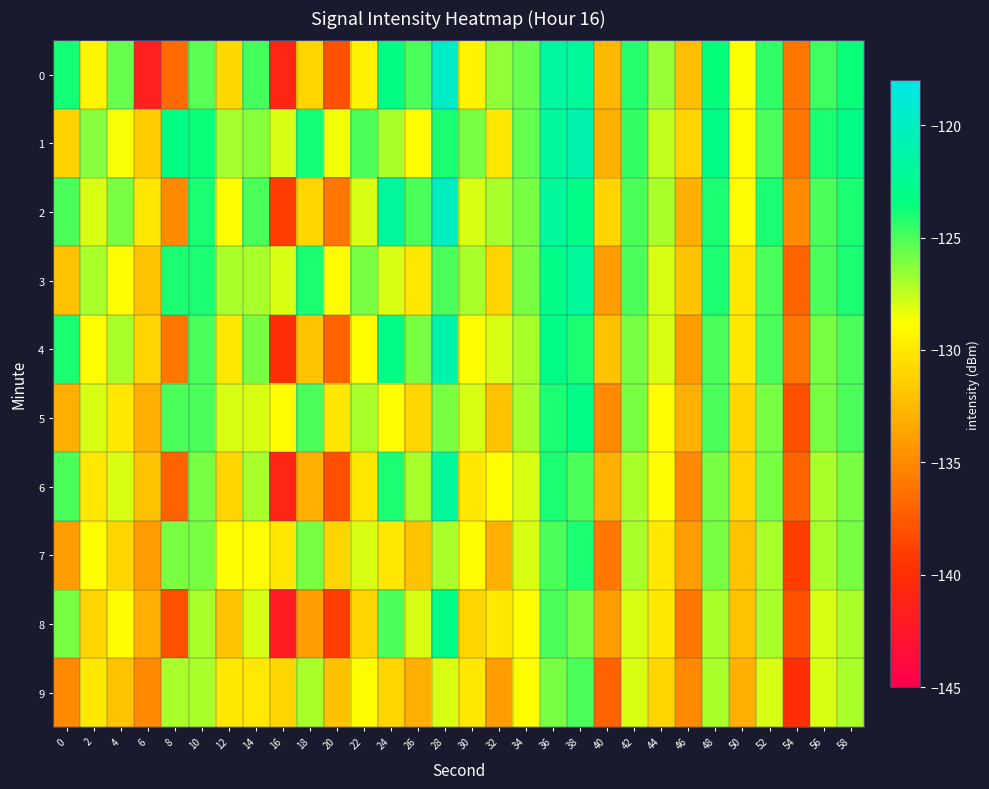

Reading left to right, list all the values displayed in this chart.

0: 0=-123.8	2=-129.3	4=-125.6	6=-141.6	8=-136.6	10=-125.3	12=-130.8	14=-124.9	16=-141.0	18=-131.0	20=-137.9	22=-129.5	24=-123.2	26=-125.0	28=-119.6	30=-129.4	32=-126.5	34=-125.6	36=-121.8	38=-122.1	40=-132.5	42=-124.2	44=-126.6	46=-132.2	48=-123.5	50=-128.7	52=-124.5	54=-136.0	56=-124.7	58=-123.6
1: 0=-131.2	2=-126.2	4=-128.6	6=-131.5	8=-123.1	10=-123.7	12=-126.9	14=-126.3	16=-128.0	18=-123.8	20=-128.5	22=-125.0	24=-127.0	26=-129.0	28=-124.0	30=-126.0	32=-130.0	34=-125.5	36=-122.0	38=-121.0	40=-133.0	42=-124.5	44=-127.5	46=-131.0	48=-123.0	50=-129.0	52=-125.0	54=-136.0	56=-124.0	58=-123.0
2: 0=-125.0	2=-128.0	4=-126.0	6=-130.0	8=-135.0	10=-124.0	12=-129.0	14=-125.0	16=-139.0	18=-131.0	20=-136.0	22=-128.0	24=-122.0	26=-125.0	28=-120.0	30=-128.0	32=-127.0	34=-126.0	36=-122.0	38=-123.0	40=-131.0	42=-125.0	44=-127.0	46=-133.0	48=-124.0	50=-129.0	52=-124.0	54=-135.0	56=-125.0	58=-124.0
3: 0=-132.0	2=-127.0	4=-129.0	6=-132.0	8=-124.0	10=-124.0	12=-127.0	14=-127.0	16=-128.0	18=-124.0	20=-129.0	22=-126.0	24=-128.0	26=-130.0	28=-125.0	30=-127.0	32=-131.0	34=-126.0	36=-123.0	38=-122.0	40=-134.0	42=-125.0	44=-128.0	46=-132.0	48=-124.0	50=-130.0	52=-125.0	54=-137.0	56=-125.0	58=-124.0
4: 0=-124.0	2=-129.0	4=-127.0	6=-131.0	8=-136.0	10=-125.0	12=-130.0	14=-126.0	16=-140.0	18=-132.0	20=-137.0	22=-129.0	24=-123.0	26=-126.0	28=-121.0	30=-129.0	32=-128.0	34=-127.0	36=-123.0	38=-124.0	40=-132.0	42=-126.0	44=-128.0	46=-134.0	48=-125.0	50=-130.0	52=-125.0	54=-136.0	56=-126.0	58=-125.0
5: 0=-133.0	2=-128.0	4=-130.0	6=-133.0	8=-125.0	10=-125.0	12=-128.0	14=-128.0	16=-129.0	18=-125.0	20=-130.0	22=-127.0	24=-129.0	26=-131.0	28=-126.0	30=-128.0	32=-132.0	34=-127.0	36=-124.0	38=-123.0	40=-135.0	42=-126.0	44=-129.0	46=-133.0	48=-125.0	50=-131.0	52=-126.0	54=-138.0	56=-126.0	58=-125.0
6: 0=-125.0	2=-130.0	4=-128.0	6=-132.0	8=-137.0	10=-126.0	12=-131.0	14=-127.0	16=-141.0	18=-133.0	20=-138.0	22=-130.0	24=-124.0	26=-127.0	28=-122.0	30=-130.0	32=-129.0	34=-128.0	36=-124.0	38=-125.0	40=-133.0	42=-127.0	44=-129.0	46=-135.0	48=-126.0	50=-131.0	52=-126.0	54=-137.0	56=-127.0	58=-126.0
7: 0=-134.0	2=-129.0	4=-131.0	6=-134.0	8=-126.0	10=-126.0	12=-129.0	14=-129.0	16=-130.0	18=-126.0	20=-131.0	22=-128.0	24=-130.0	26=-132.0	28=-127.0	30=-129.0	32=-133.0	34=-128.0	36=-125.0	38=-124.0	40=-136.0	42=-127.0	44=-130.0	46=-134.0	48=-126.0	50=-132.0	52=-127.0	54=-139.0	56=-127.0	58=-126.0
8: 0=-126.0	2=-131.0	4=-129.0	6=-133.0	8=-138.0	10=-127.0	12=-132.0	14=-128.0	16=-142.0	18=-134.0	20=-139.0	22=-131.0	24=-125.0	26=-128.0	28=-123.0	30=-131.0	32=-130.0	34=-129.0	36=-125.0	38=-126.0	40=-134.0	42=-128.0	44=-130.0	46=-136.0	48=-127.0	50=-132.0	52=-127.0	54=-138.0	56=-128.0	58=-127.0
9: 0=-135.0	2=-130.0	4=-132.0	6=-135.0	8=-127.0	10=-127.0	12=-130.0	14=-130.0	16=-131.0	18=-127.0	20=-132.0	22=-129.0	24=-131.0	26=-133.0	28=-128.0	30=-130.0	32=-134.0	34=-129.0	36=-126.0	38=-125.0	40=-137.0	42=-128.0	44=-131.0	46=-135.0	48=-127.0	50=-133.0	52=-128.0	54=-140.0	56=-128.0	58=-127.0